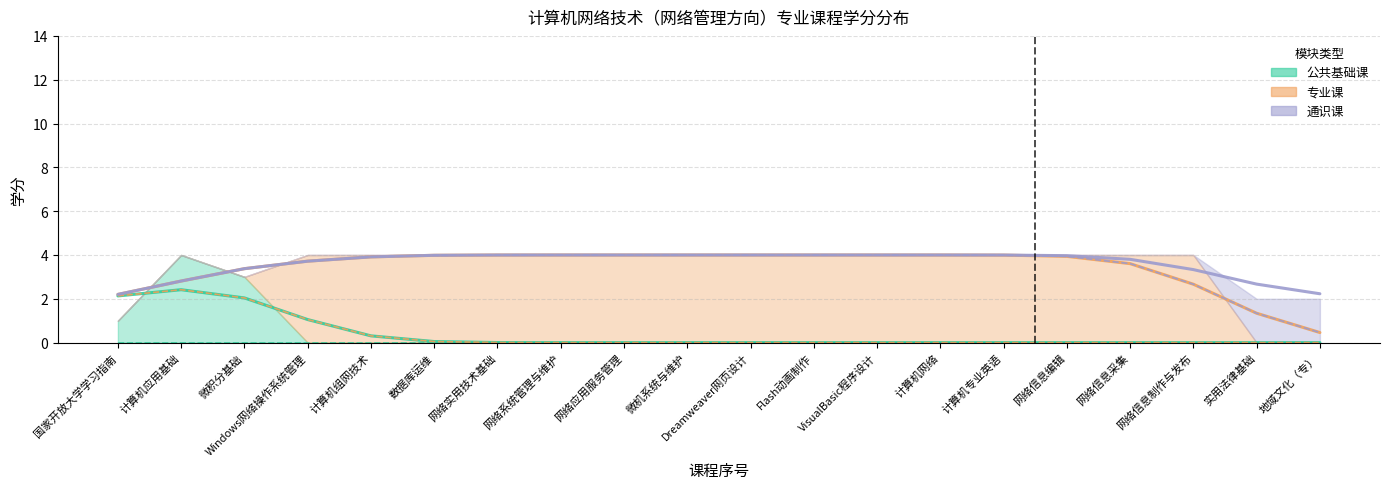

At how many categories does at least one series exceed 0?

20